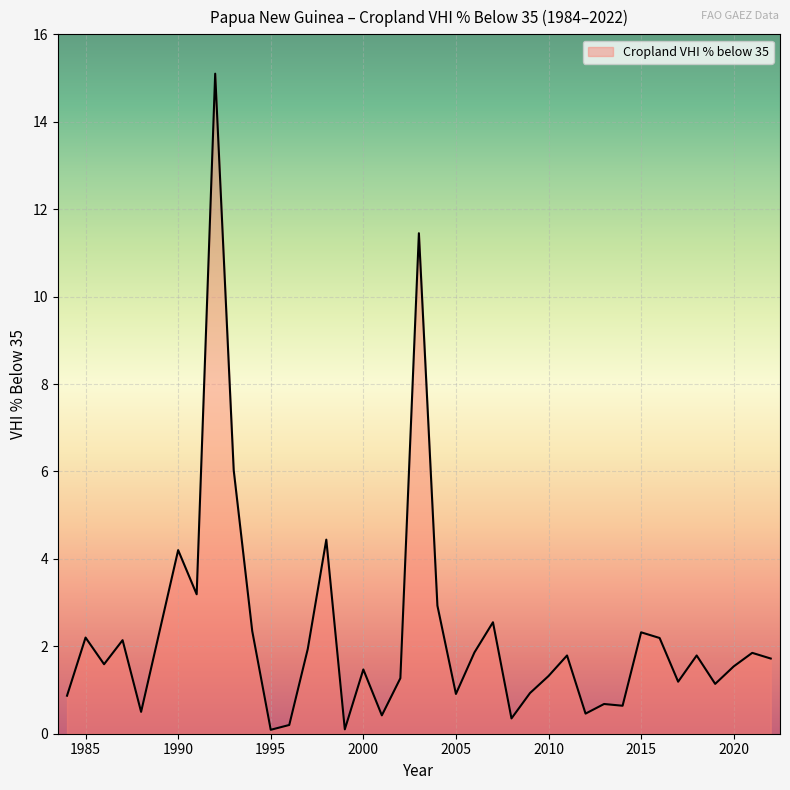

What is the smallest value displayed?

0.1